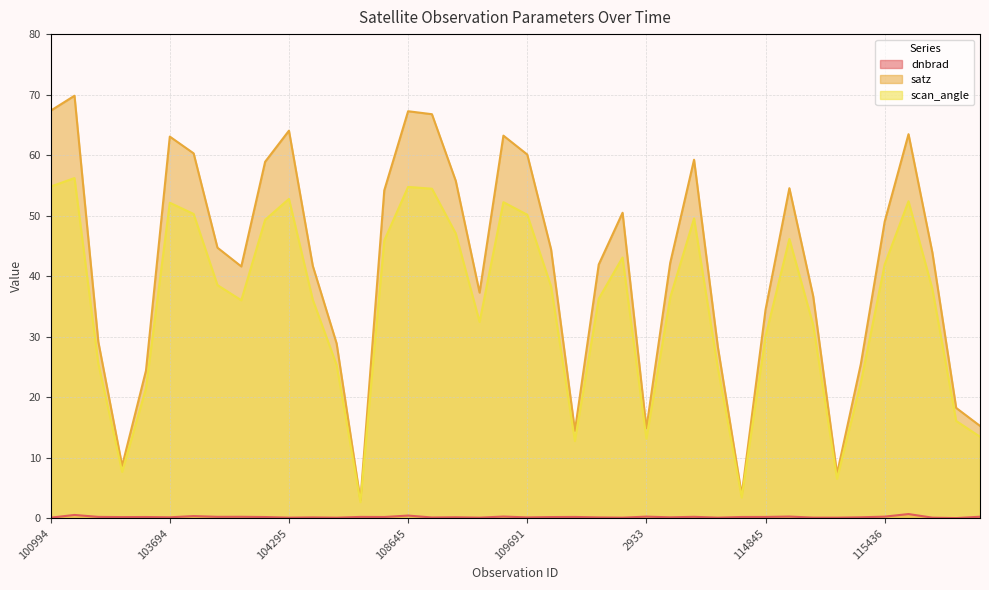

What is the difference between the dnbrad values at 115828 and 114267?

0.1